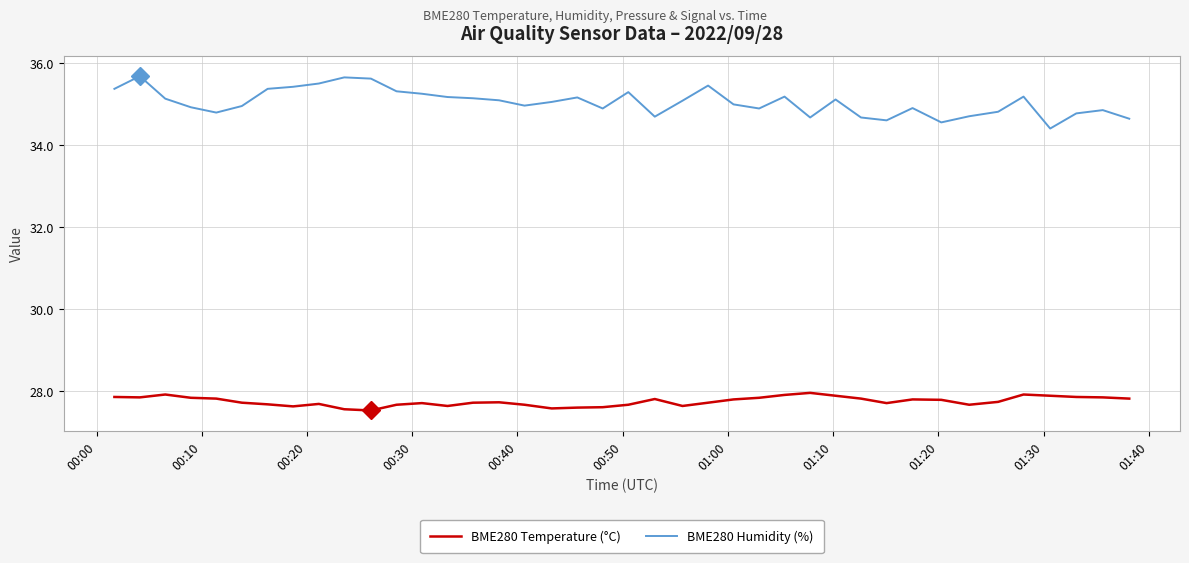

What is the lowest value of the BME280 Humidity (%) series?

34.4